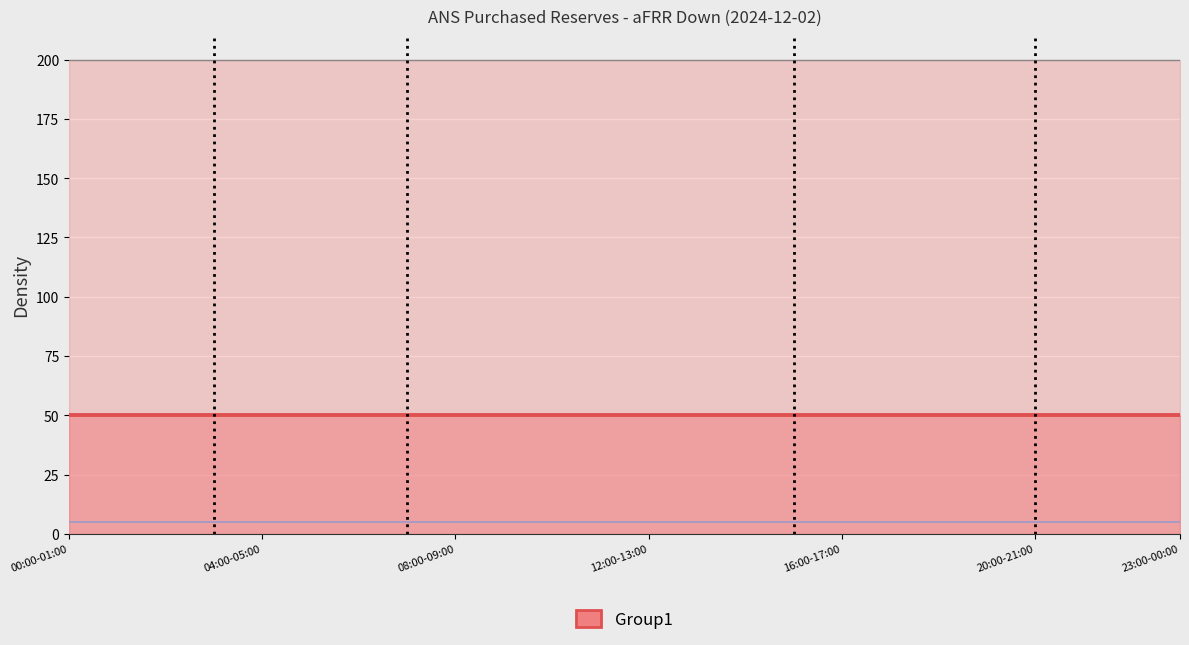

Does the chart display data point markers on the line(s)?

No